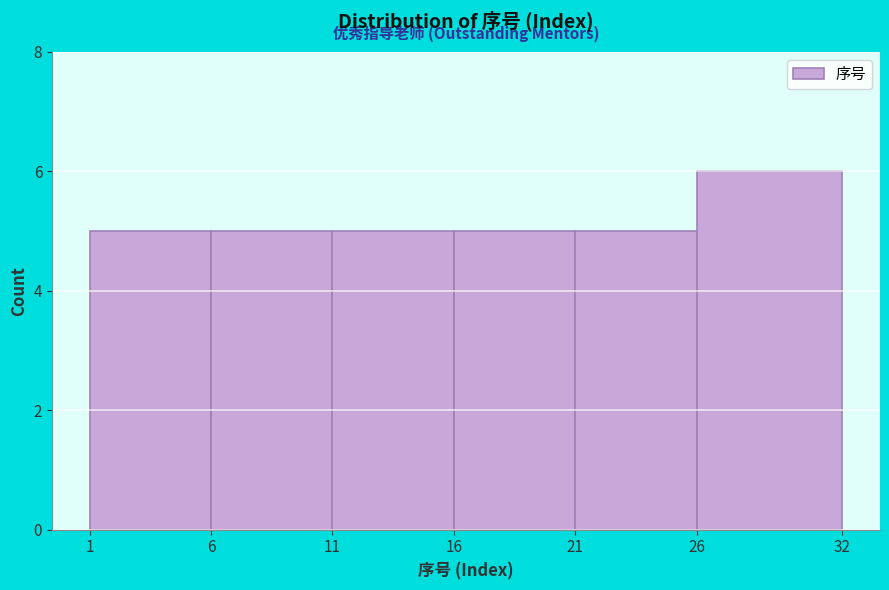

What is the height of the bar covering 1 to 6 on the x-axis? The values are not printed on the chart, so give them approximately, as read against the axis.

5